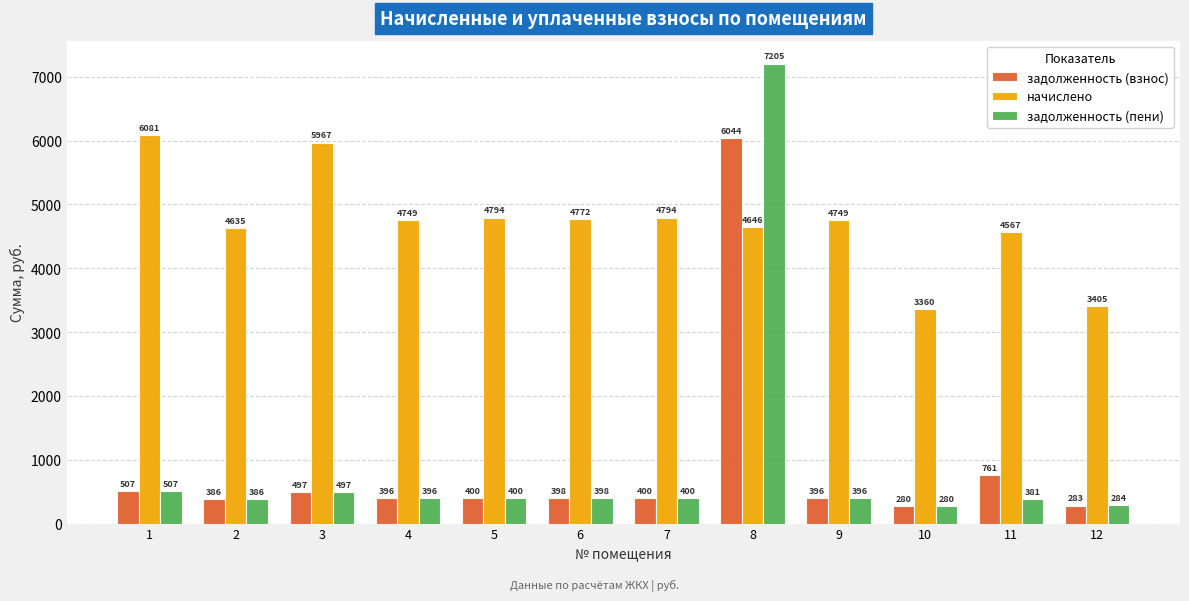

What is the value of the задолженность (взнос) bar at the 3rd from the left?

497.3